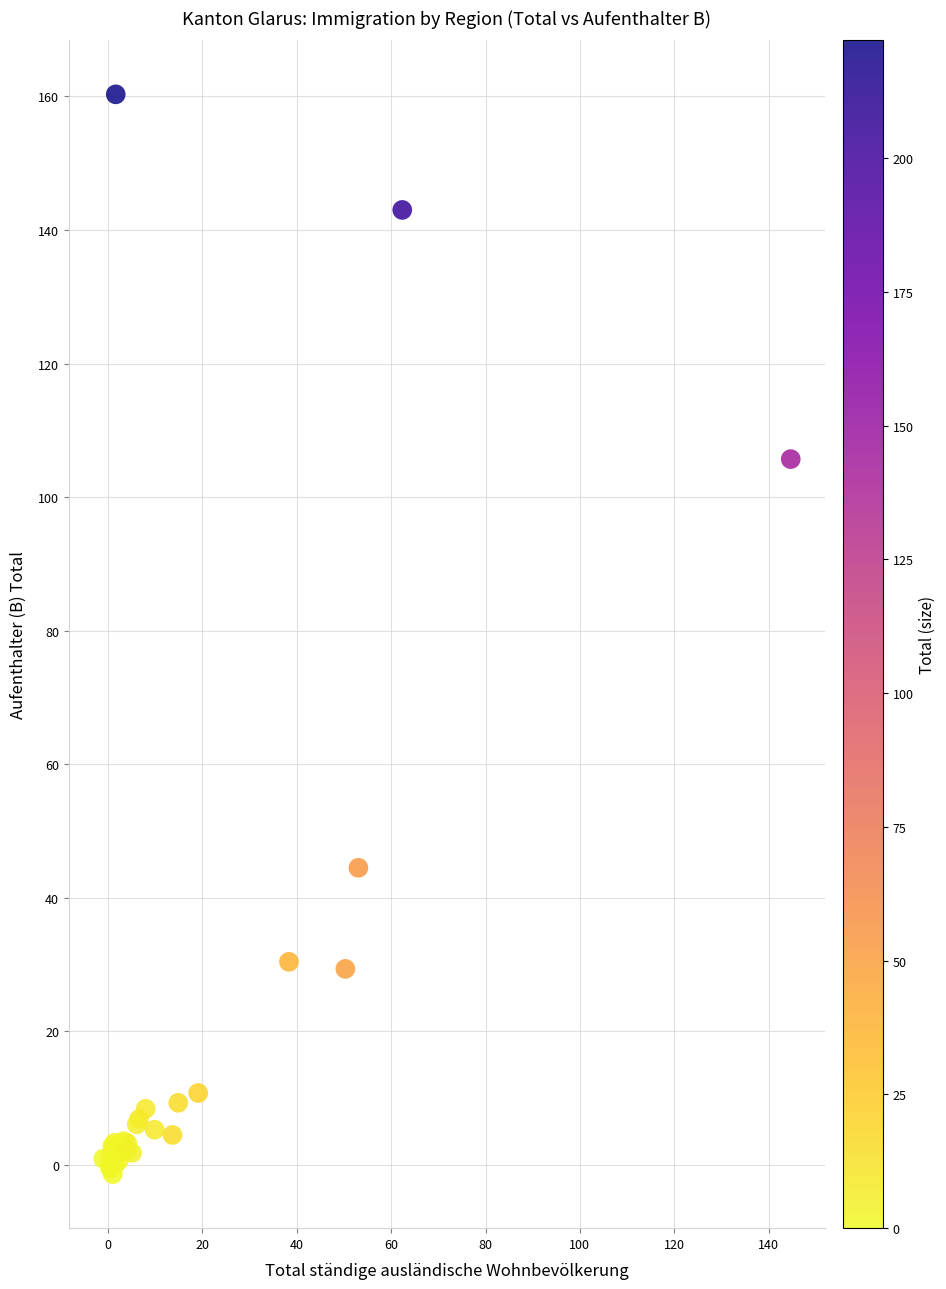

What Y value in the scatter plot is closest to 79?

105.7